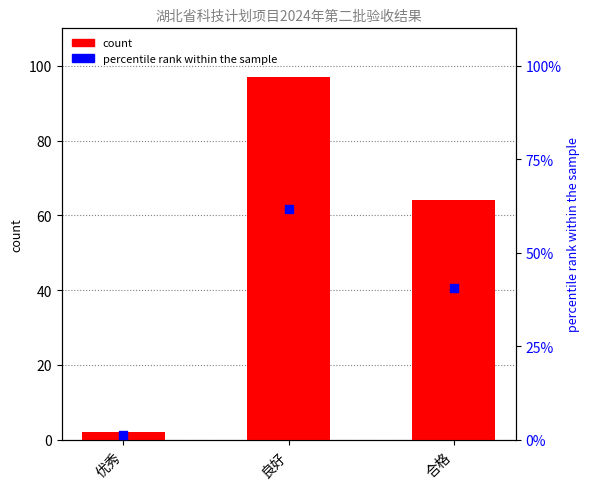

At which category is the sum across all series the highest?

良好